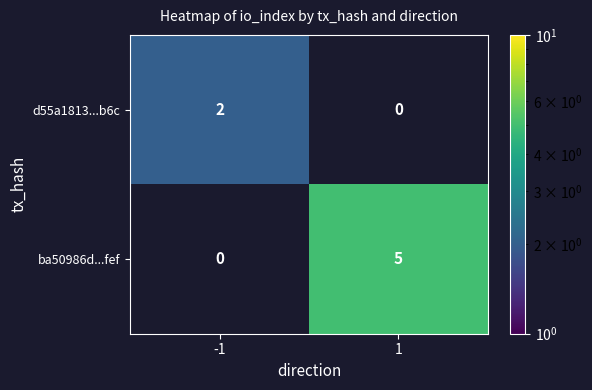

Is it true that ba50986d...fef equals 2.2 at 1?

False